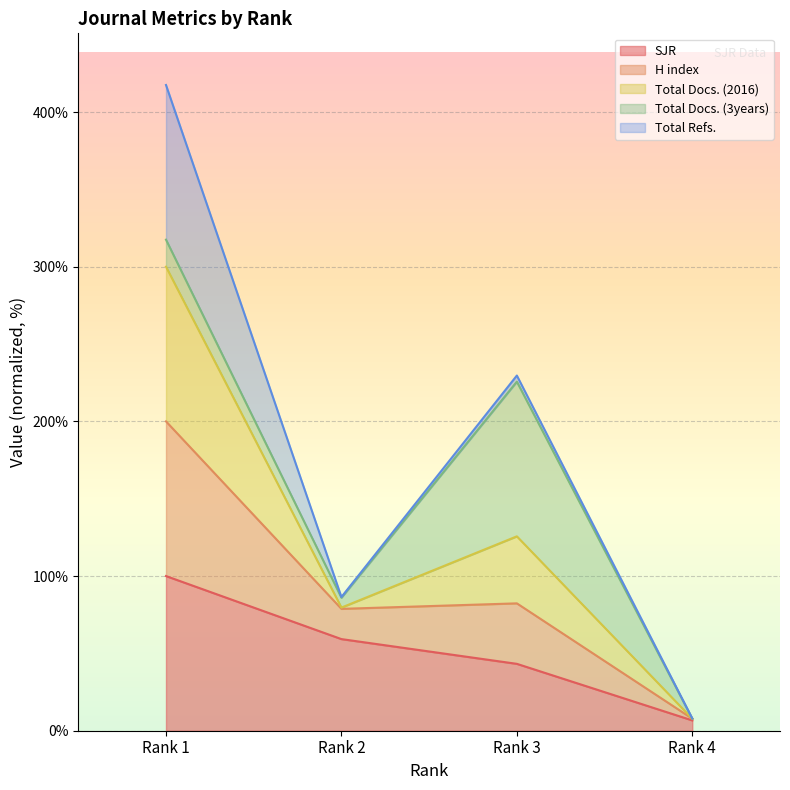

What is the spread (max minus min) of values at Rank 2?

27.2